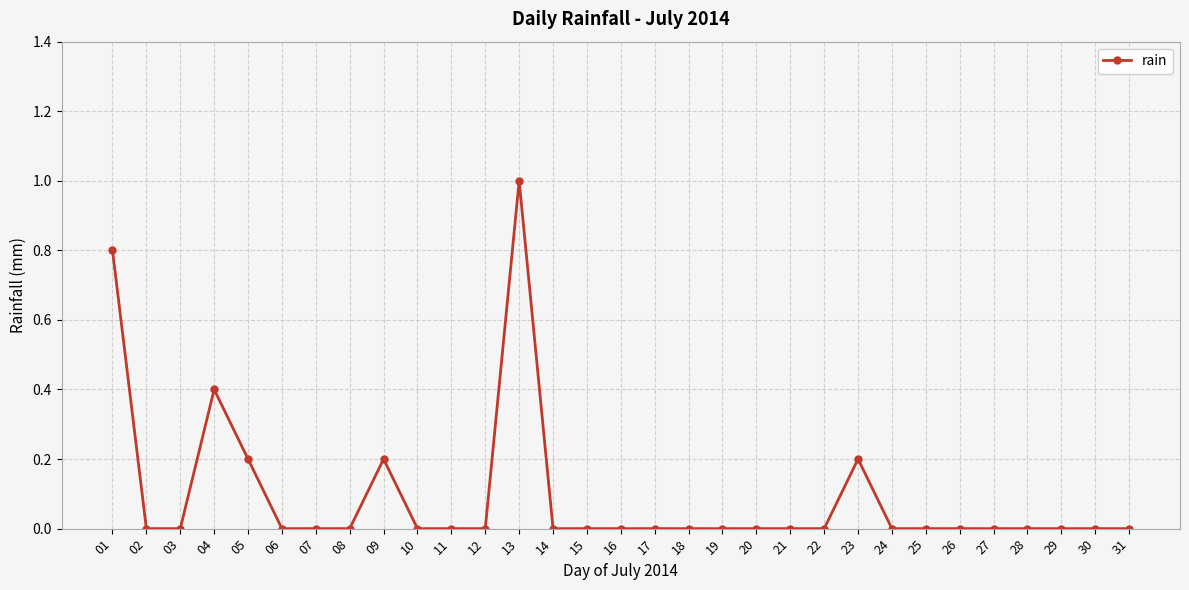

Reading left to right, extract all data points from this chart.

0.8	0.0	0.0	0.4	0.2	0.0	0.0	0.0	0.2	0.0	0.0	0.0	1.0	0.0	0.0	0.0	0.0	0.0	0.0	0.0	0.0	0.0	0.2	0.0	0.0	0.0	0.0	0.0	0.0	0.0	0.0